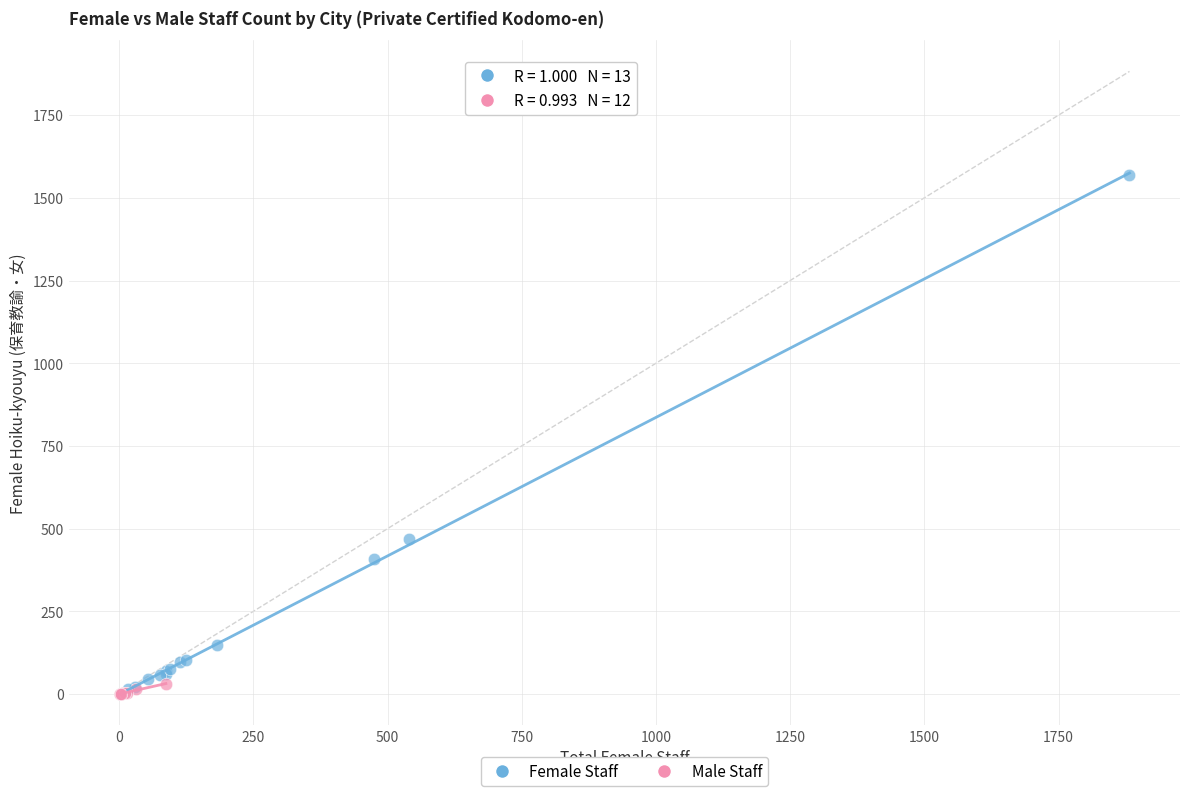

Which series has the widest spread of Y values?

Female Staff